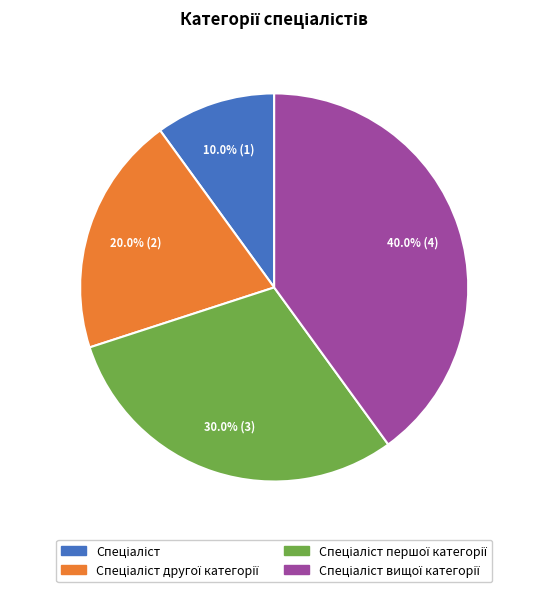

Is there a majority slice in this chart?

No